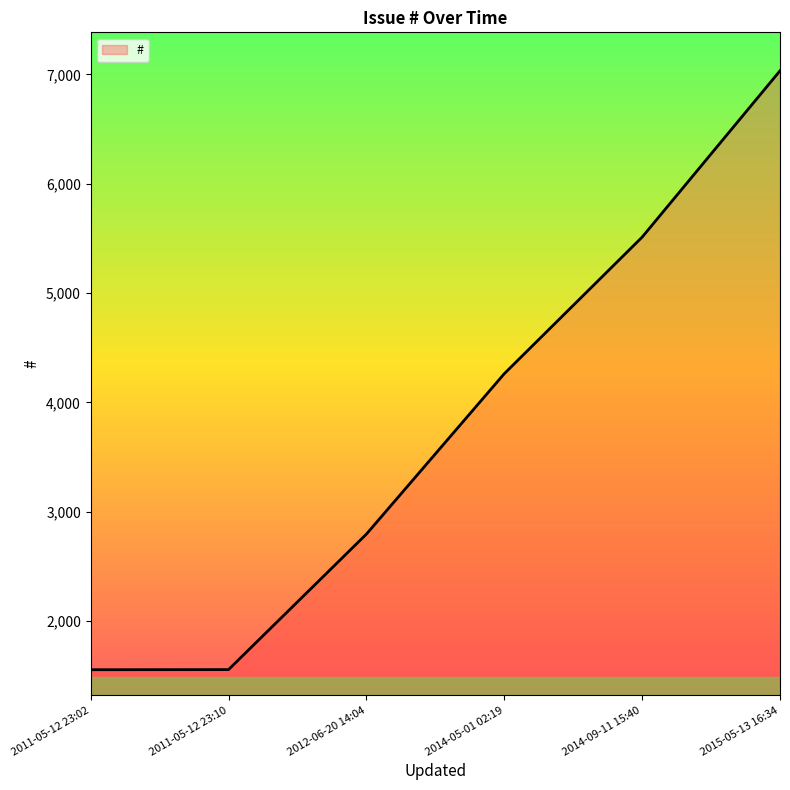

What value does the data have at 2014-05-01 02:19, to the nearest 10?

4260